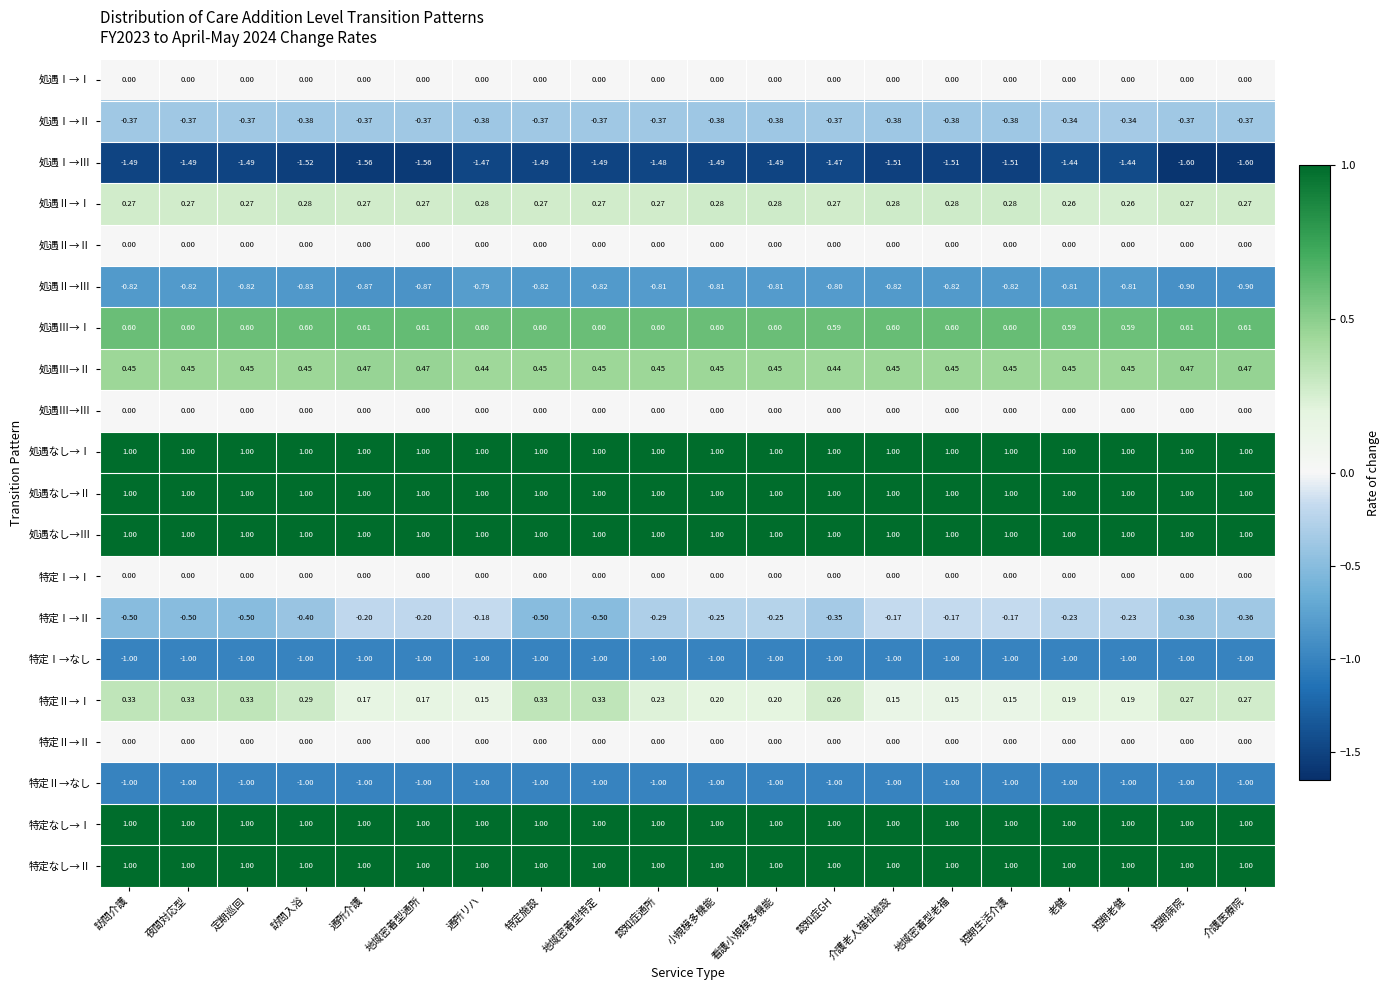

Which series has the largest range (max minus min)?

特定Ⅰ→Ⅱ